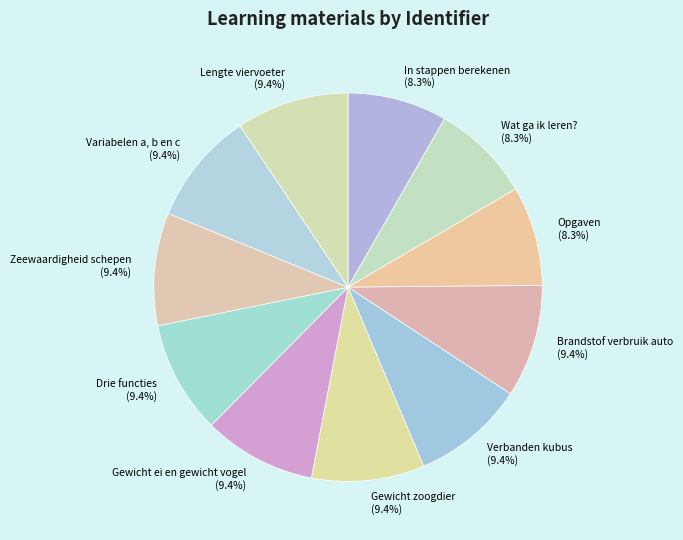

What percentage is the Lengte viervoeter slice, to the nearest percent?

9%